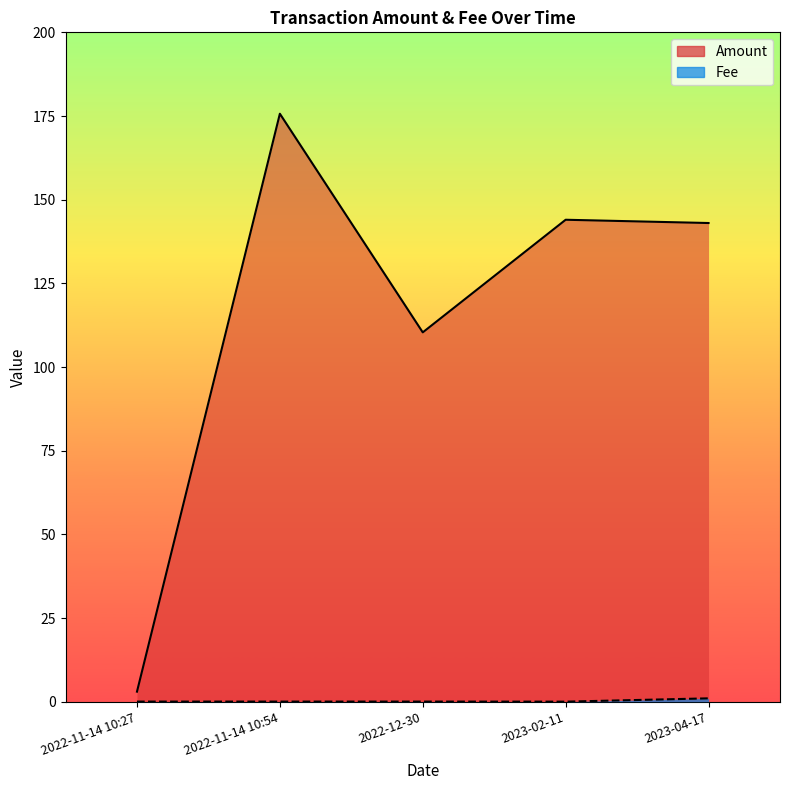

What position from the left is 2022-12-30?

3